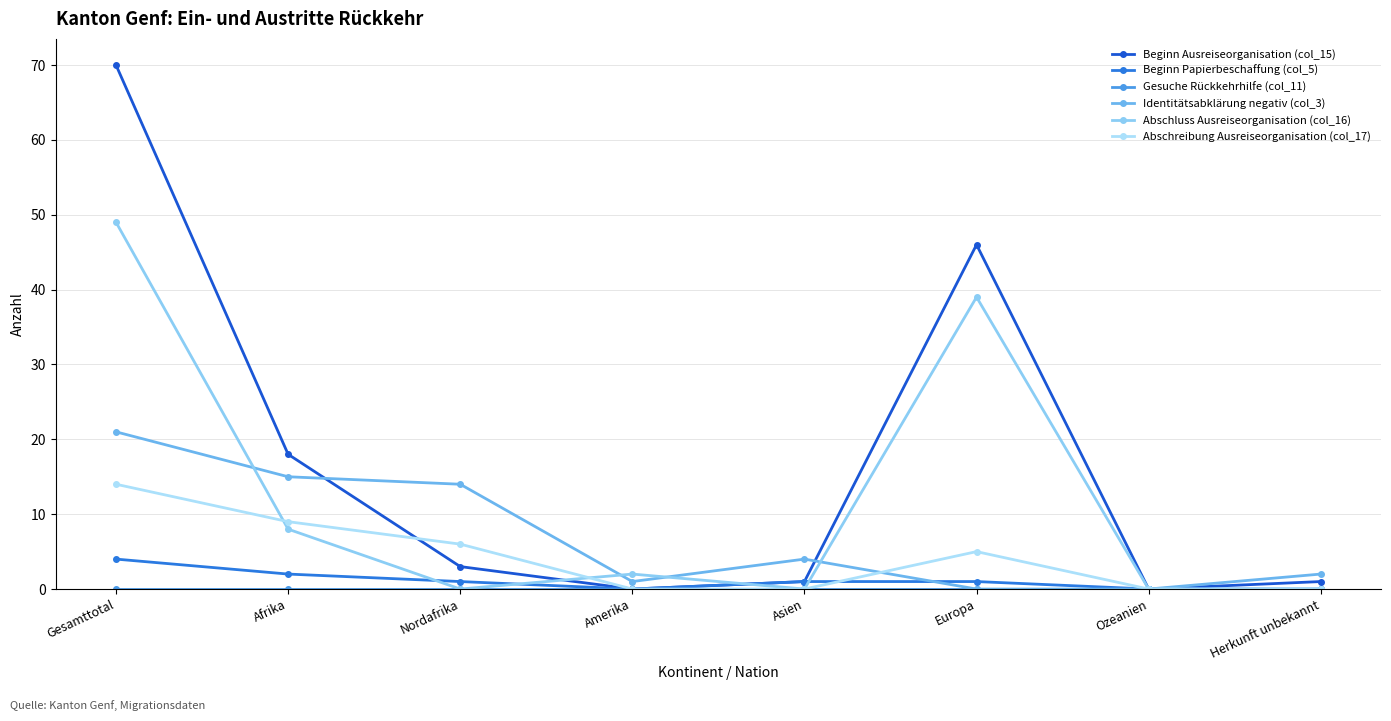

Rank the series by their maximum value, from highest to lowest.

Beginn Ausreiseorganisation (col_15), Abschluss Ausreiseorganisation (col_16), Identitätsabklärung negativ (col_3), Abschreibung Ausreiseorganisation (col_17), Beginn Papierbeschaffung (col_5), Gesuche Rückkehrhilfe (col_11)